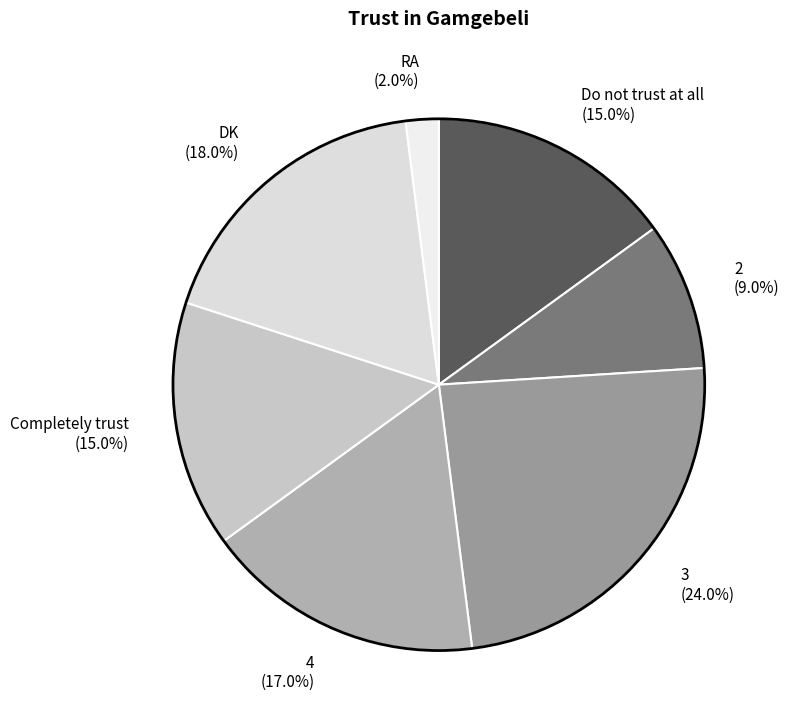

To the nearest percent, what is the combined percentage of 4 and DK?

35%